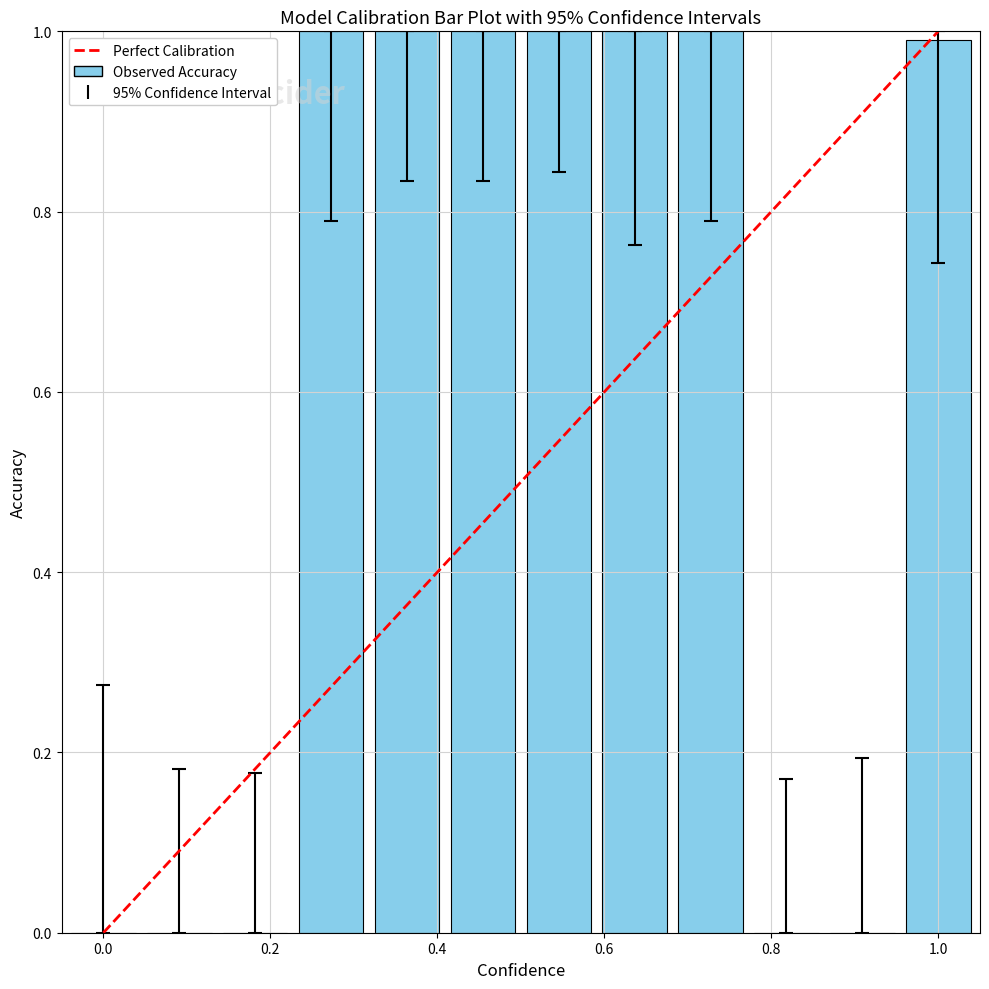

Reading left to right, what are all the values shown in this chart?

0.0	0.0	0.0	1.0	1.0	1.0	1.0	1.0	1.0	0.0	0.0	1.0